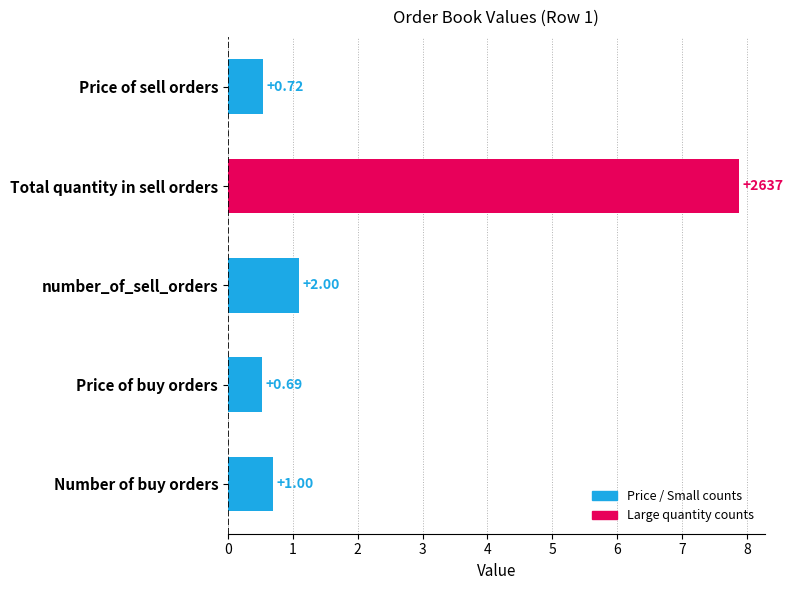

Are the bars horizontal?

Yes